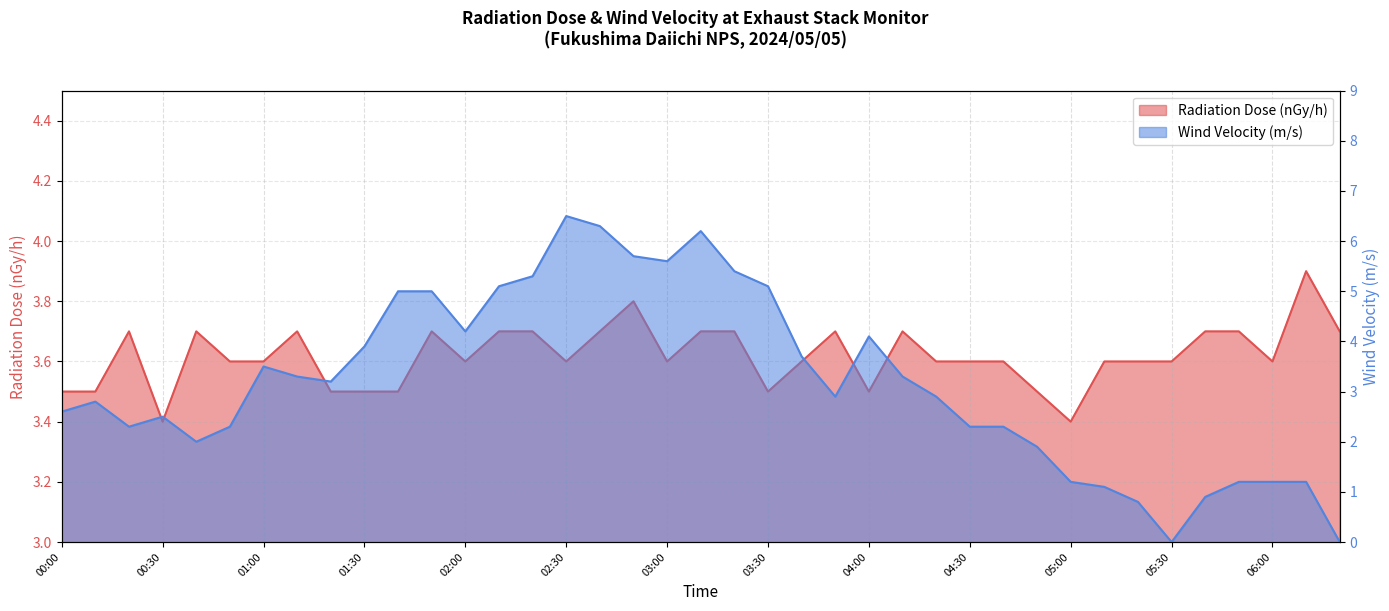

The Wind Velocity (m/s) series shows 1.6 at 02:00. True or false?

False